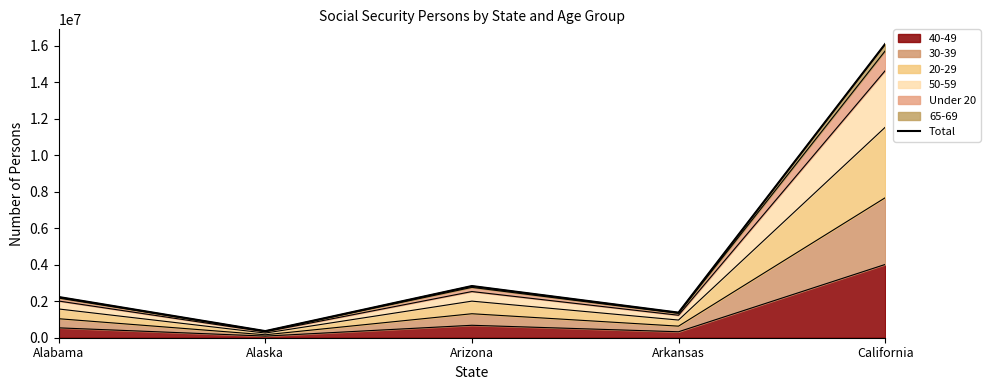

At which category does the data reach its first local valley?

Alaska